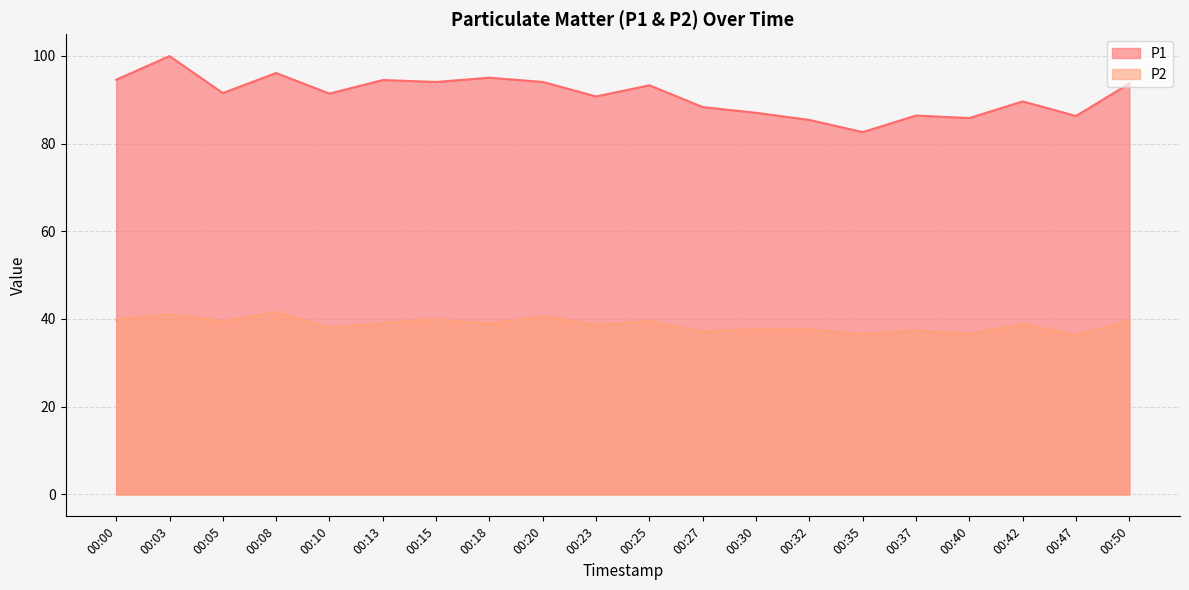

Rank the series by their average value, from highest to lowest.

P1, P2